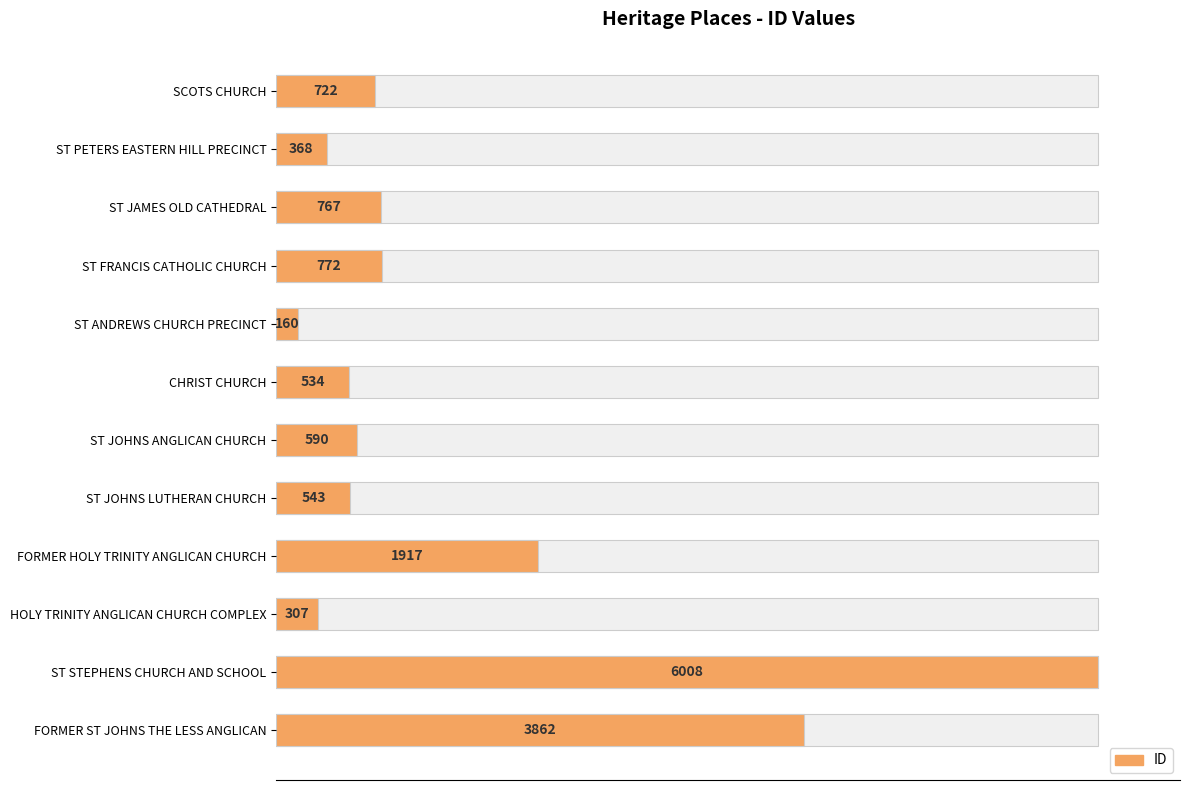

What is the difference between the maximum and minimum values?

5848